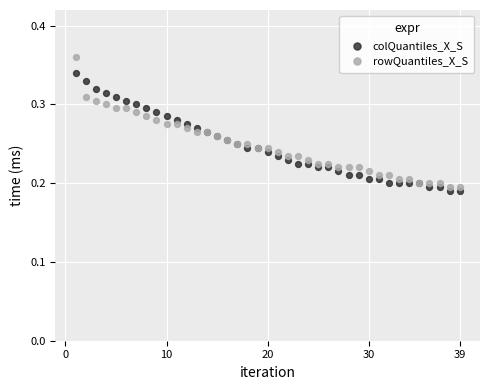

Which series contains the lowest Y value?

colQuantiles_X_S